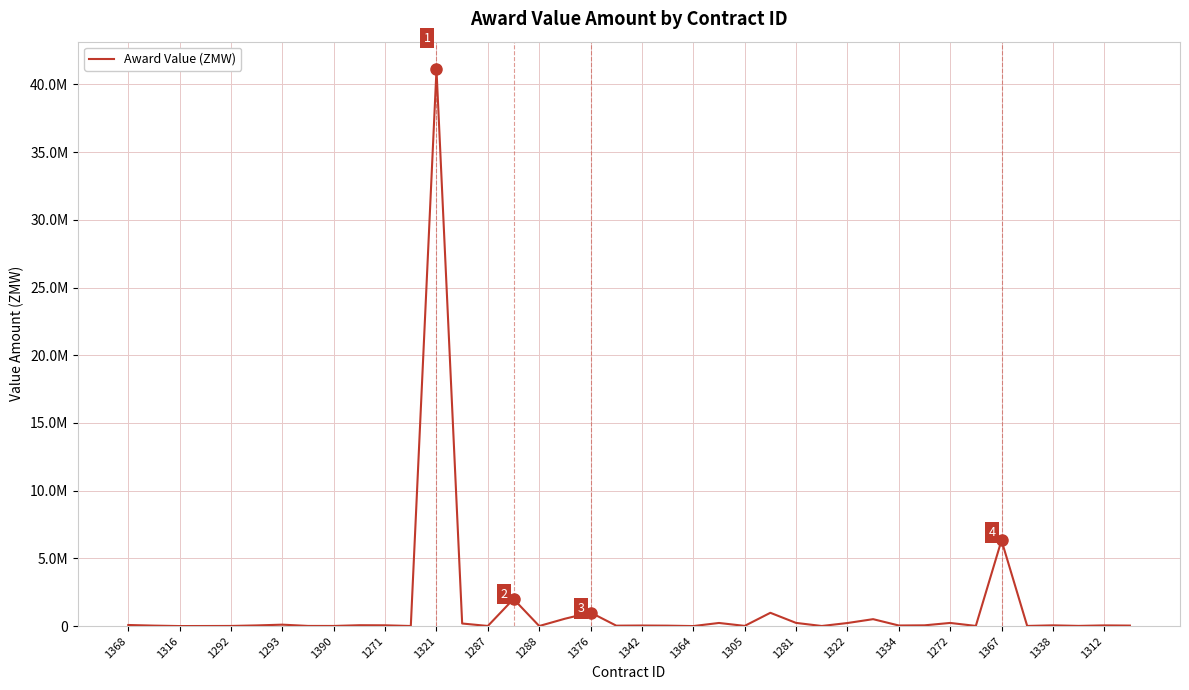

Is this an area chart (filled region under the line)?

No